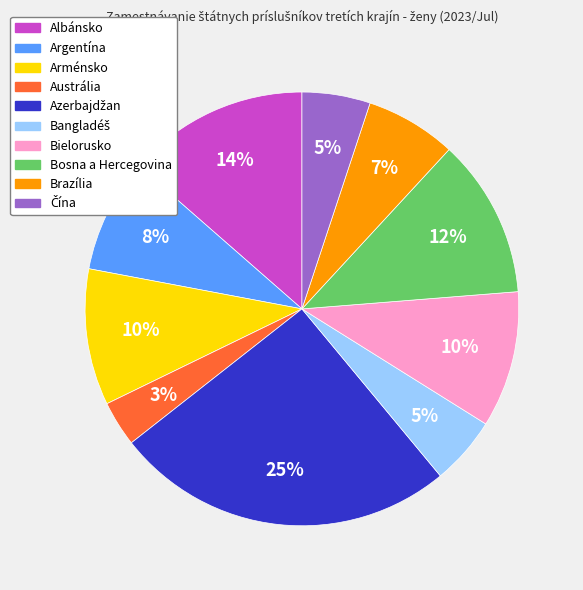

How many segments does this pie chart have?

10